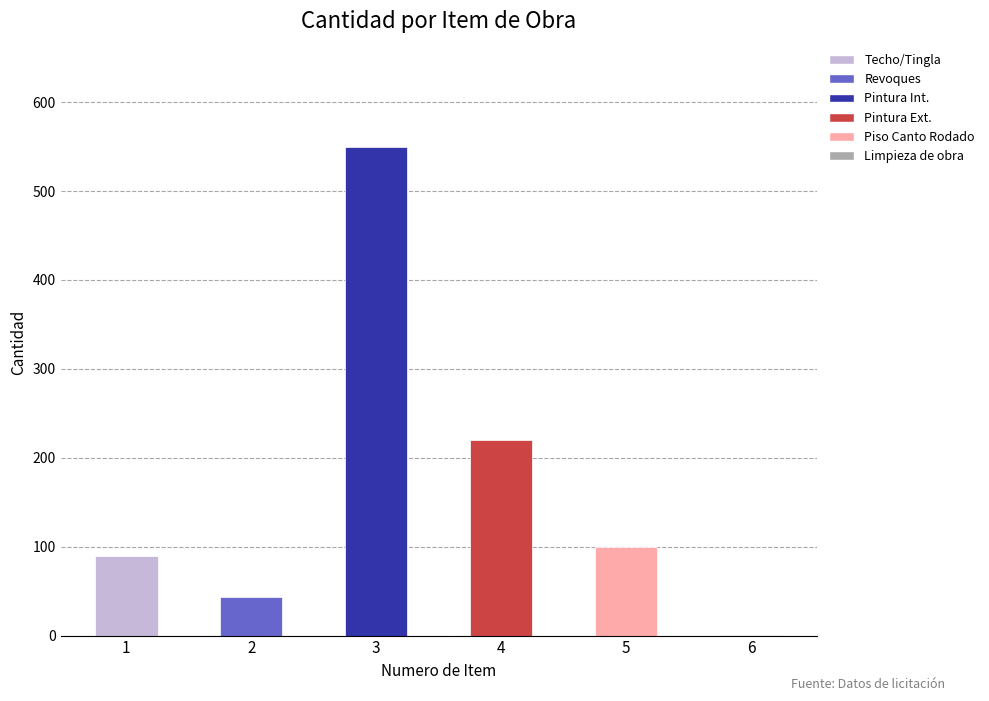

Reading right to left, extract all data points from this chart.

1	100	220	550	43	90